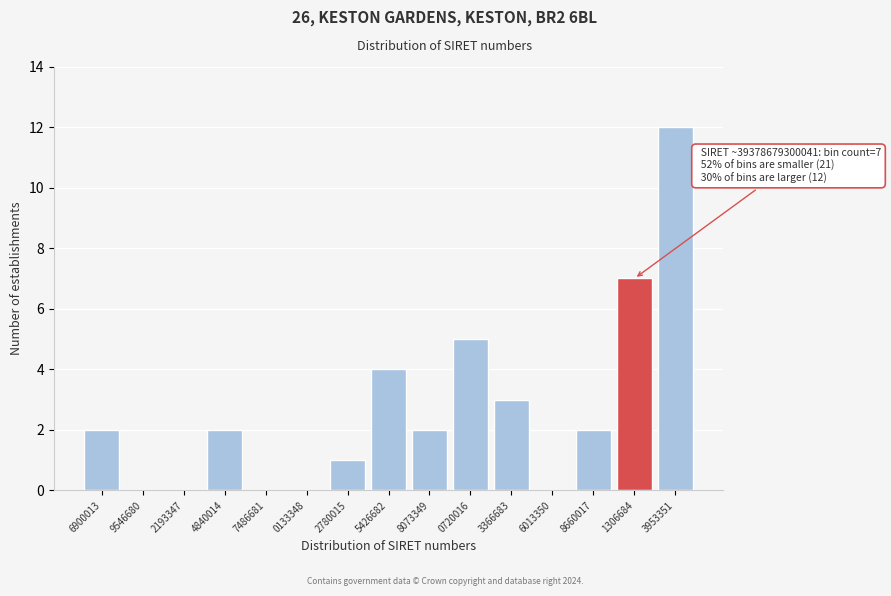

Reading left to right, what are all the values shown in this chart?

6900013=2	9546680=0	2193347=0	4840014=2	7486681=0	0133348=0	2780015=1	5426682=4	8073349=2	0720016=5	3366683=3	6013350=0	8660017=2	1306684=7	3953351=12